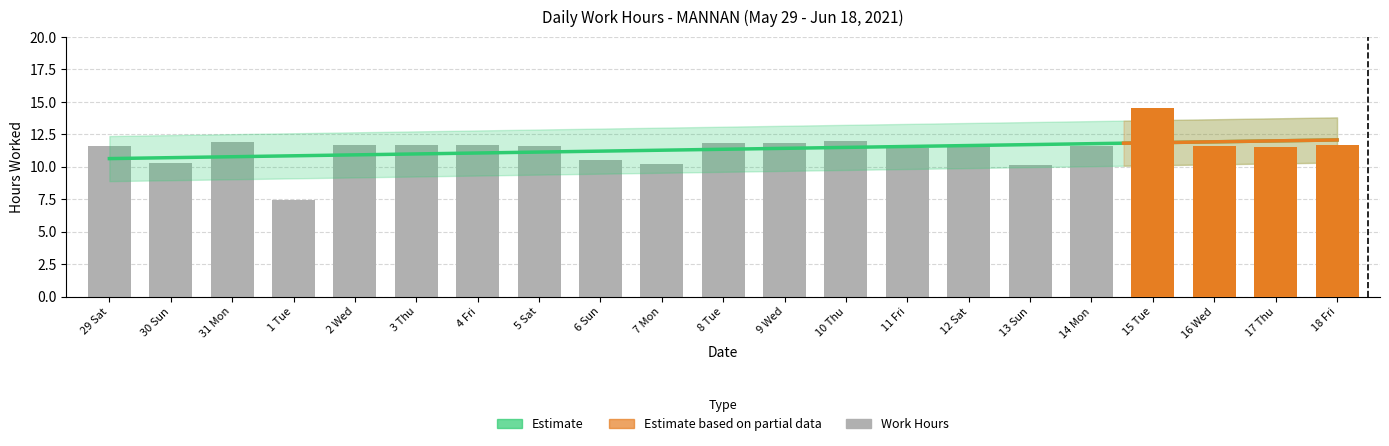

What is the sum of the values at 13 Sun and 2 Wed?

21.8